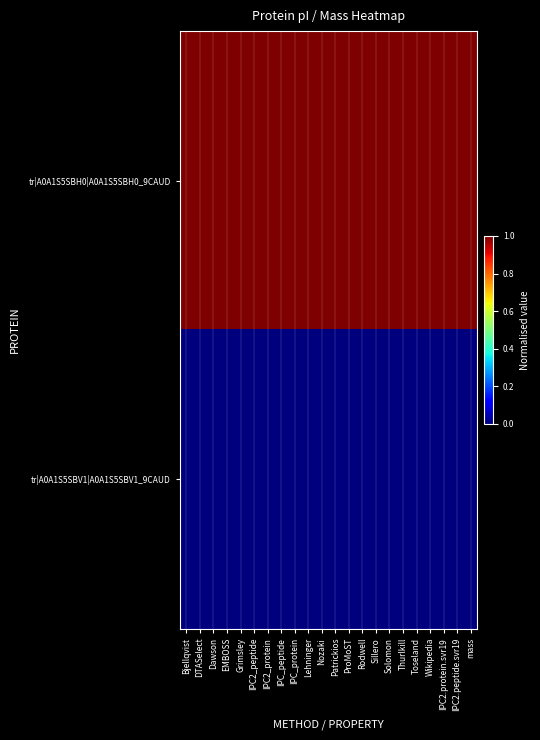

Which category has the highest value across all series?

Bjellqvist